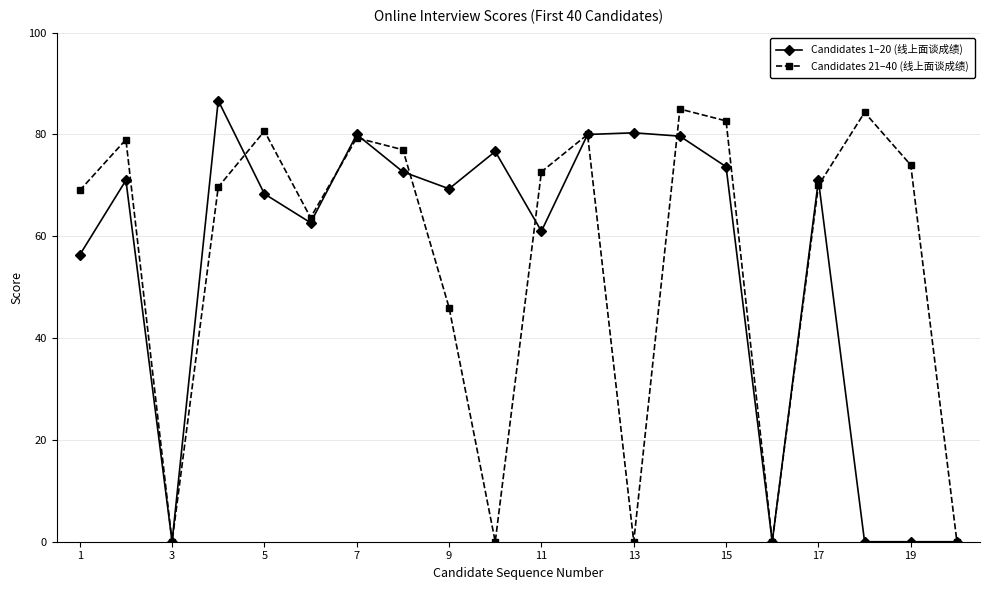

What is the value of the Candidates 1–20 (线上面谈成绩) point at the 17th from the left?

71.0